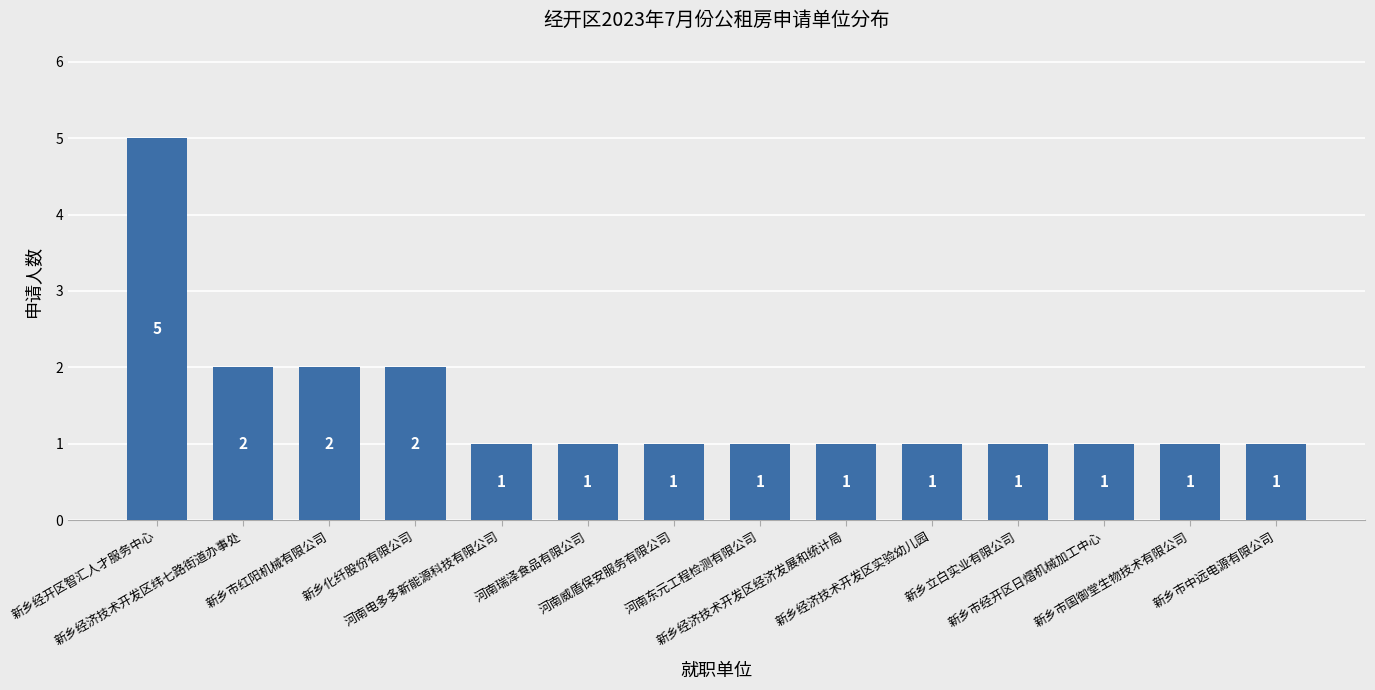

Approximately how many times larger is the value at 新乡立白实业有限公司 compared to 新乡市中远电源有限公司?

1.0